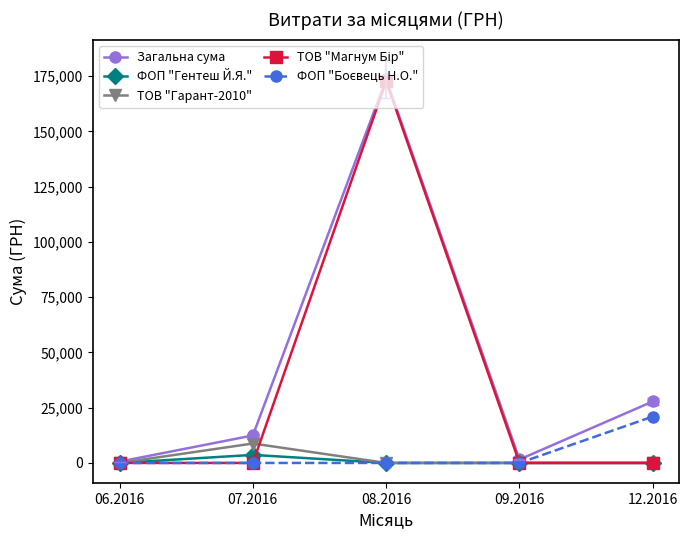

What is the label of the 5th point from the left?

12.2016